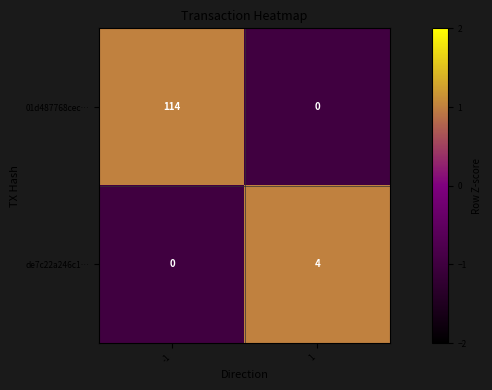

Reading left to right, what are all the values shown in this chart?

01d487768cec…: -1=114	1=0
de7c22a246c1…: -1=0	1=4